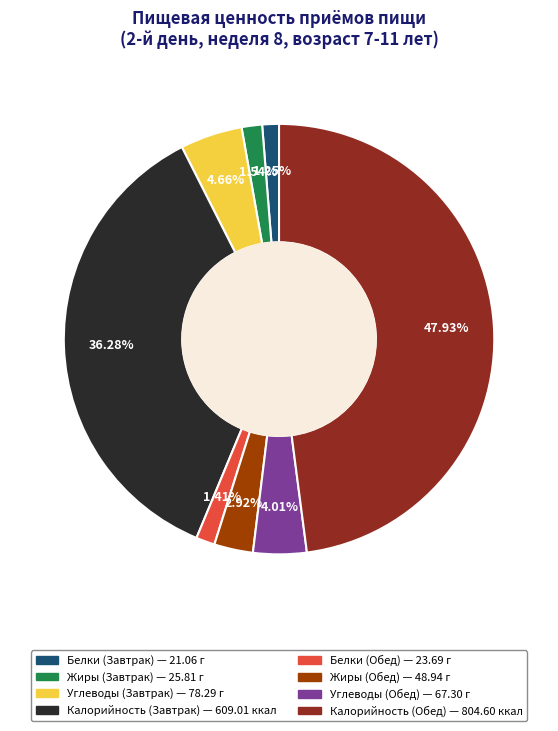

How much of the chart is everything except Жиры (Обед)?

97.1%